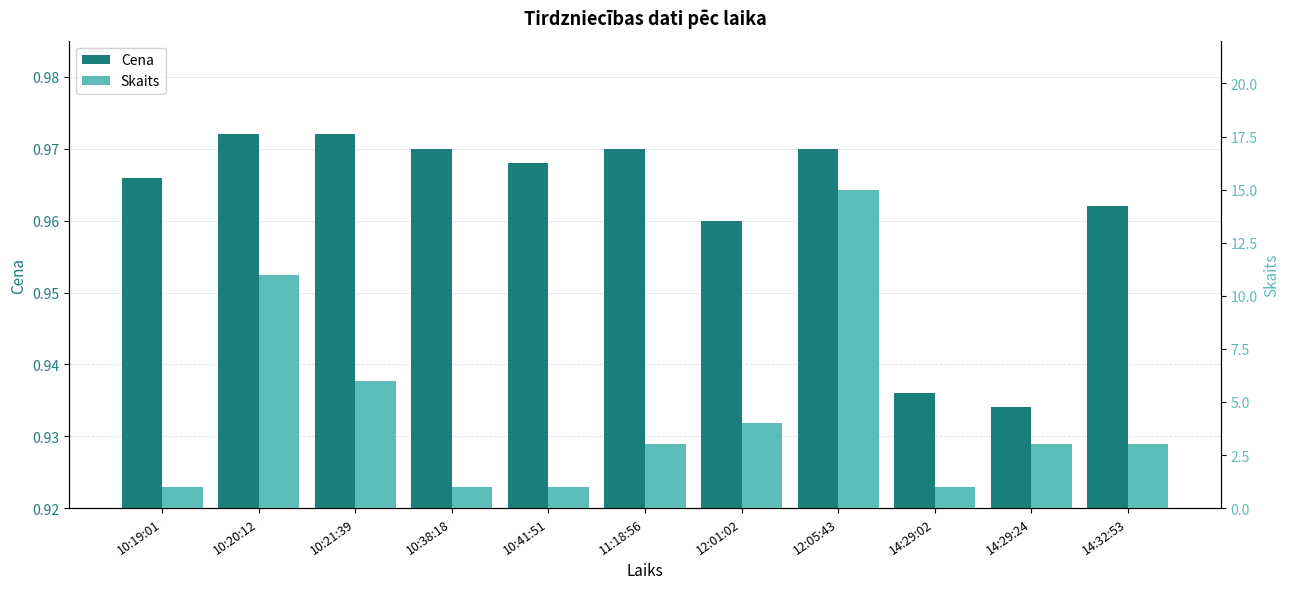

Between 11:18:56 and 14:29:02, which is larger?

11:18:56